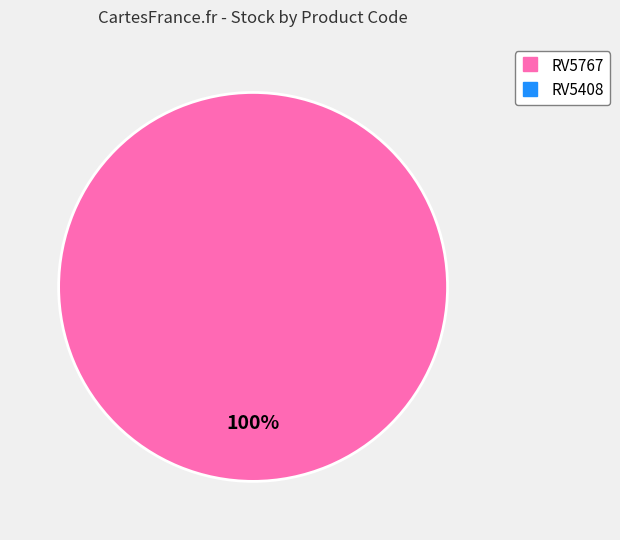

Is there a majority slice in this chart?

Yes